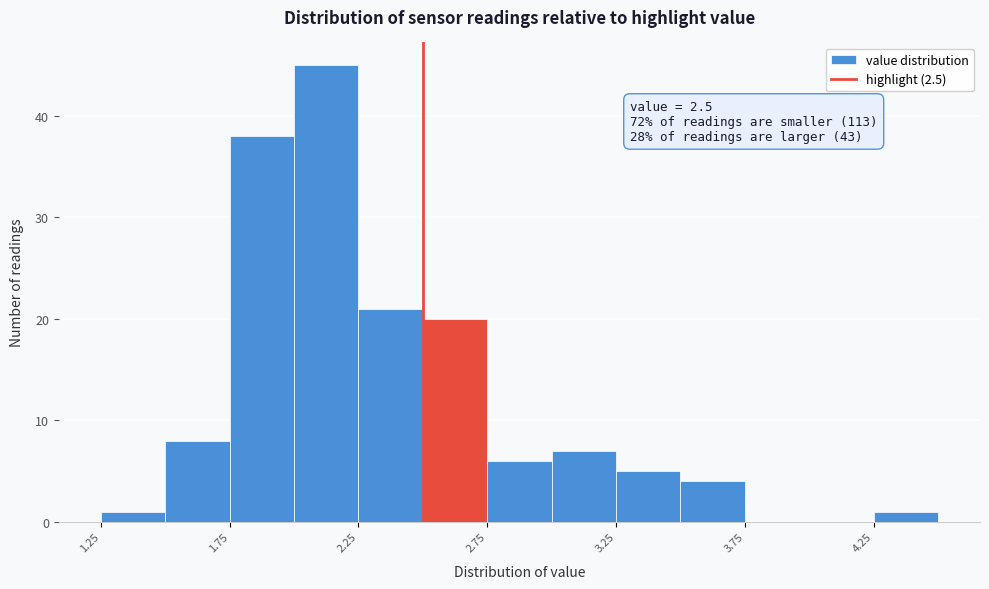

Over which range of the x-axis is the bar tallest?

2.00 to 2.25